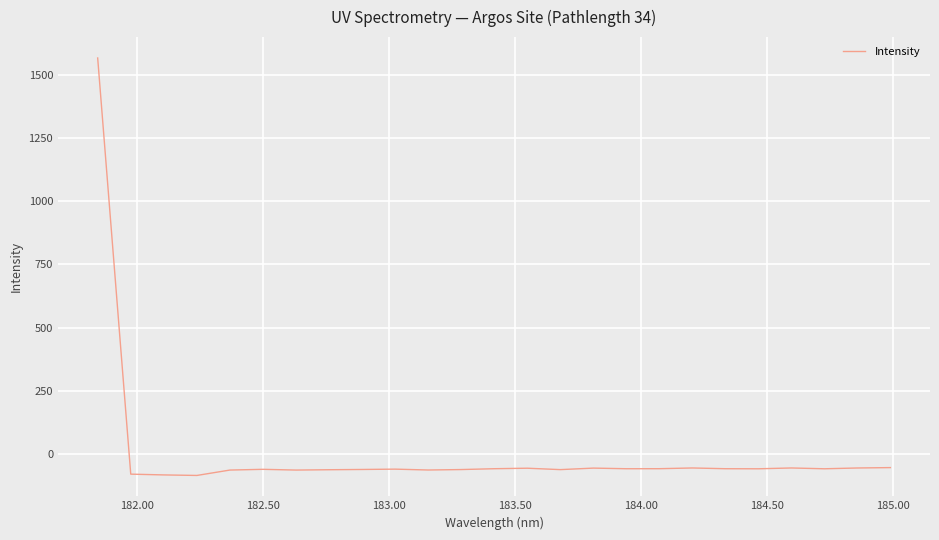

What is the difference between the maximum and minimum values?

1650.4